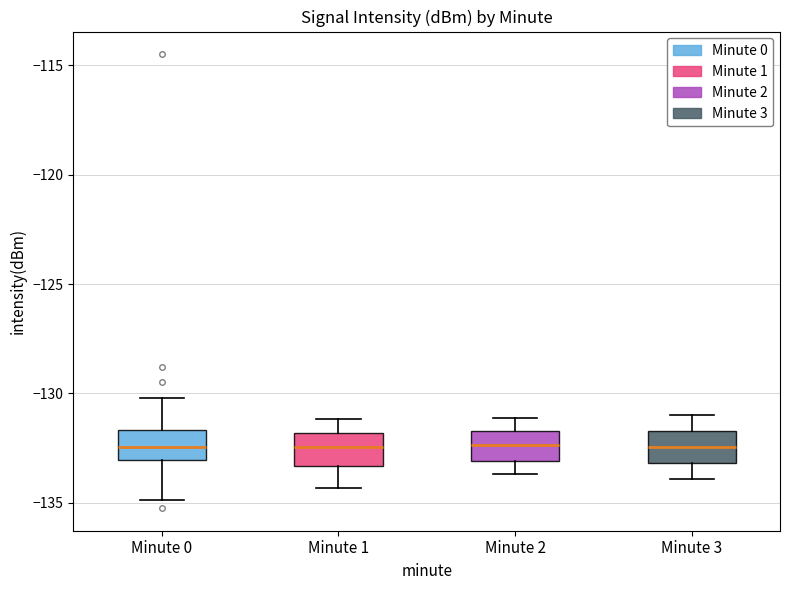

Reading left to right, transcribe this box plot: for each box, give where its median line is, the range the box spans, and where its two whiskers end, as read against the y-axis. The values are not printed on the chart, so give them approximately, as read against the axis.

Minute 0: median -132.5, box -133.0 to -131.5, whiskers -135.0 to -130.0
Minute 1: median -132.5, box -133.5 to -132.0, whiskers -134.5 to -131.0
Minute 2: median -132.5, box -133.0 to -131.5, whiskers -133.5 to -131.0
Minute 3: median -132.5, box -133.0 to -131.5, whiskers -134.0 to -131.0